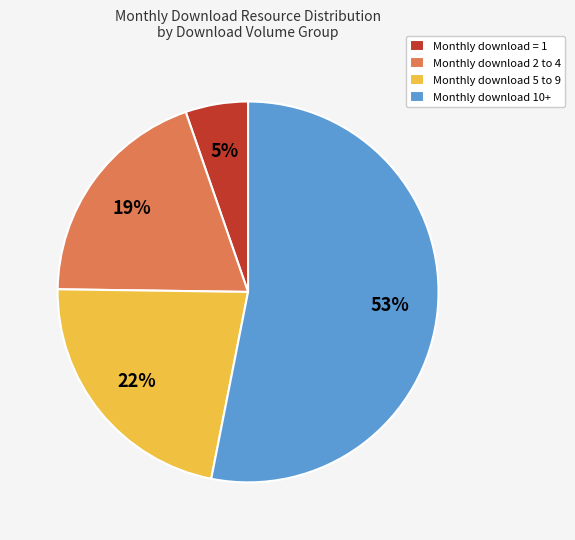

Which has a higher value, Monthly download 10+ or Monthly download 5 to 9?

Monthly download 10+